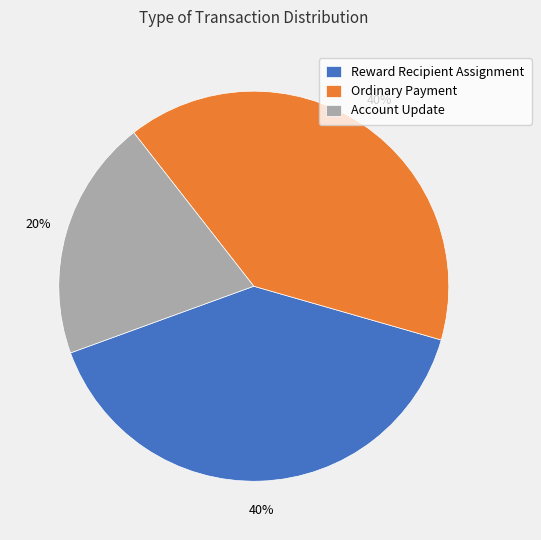

To the nearest percent, what portion does Reward Recipient Assignment represent?

40%